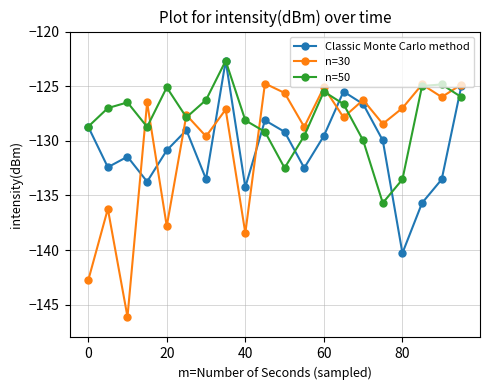

True or false: Classic Monte Carlo method has more than 1 points higher than both neighbors.

True